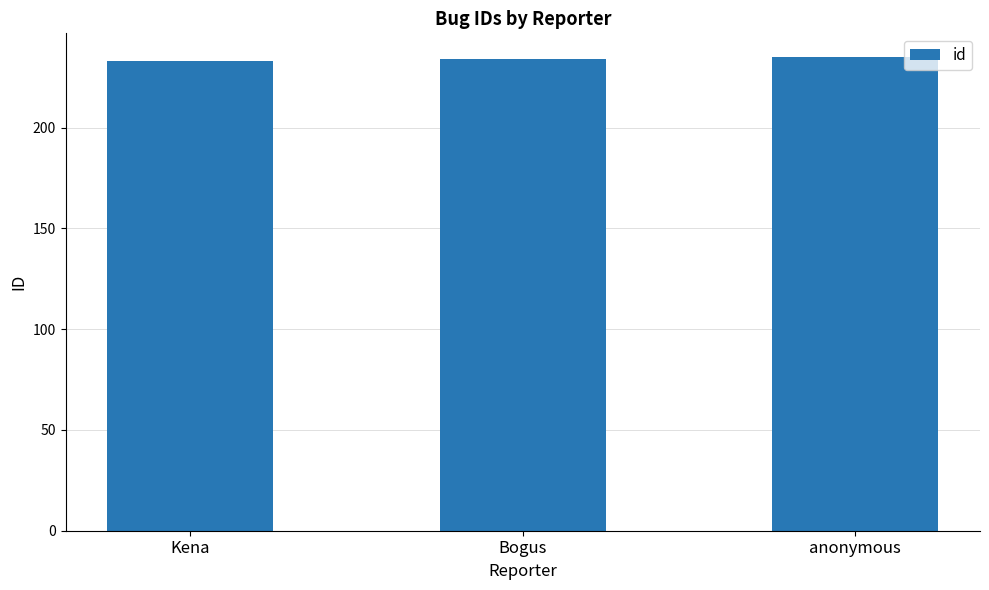

How many bars are there in total?

3